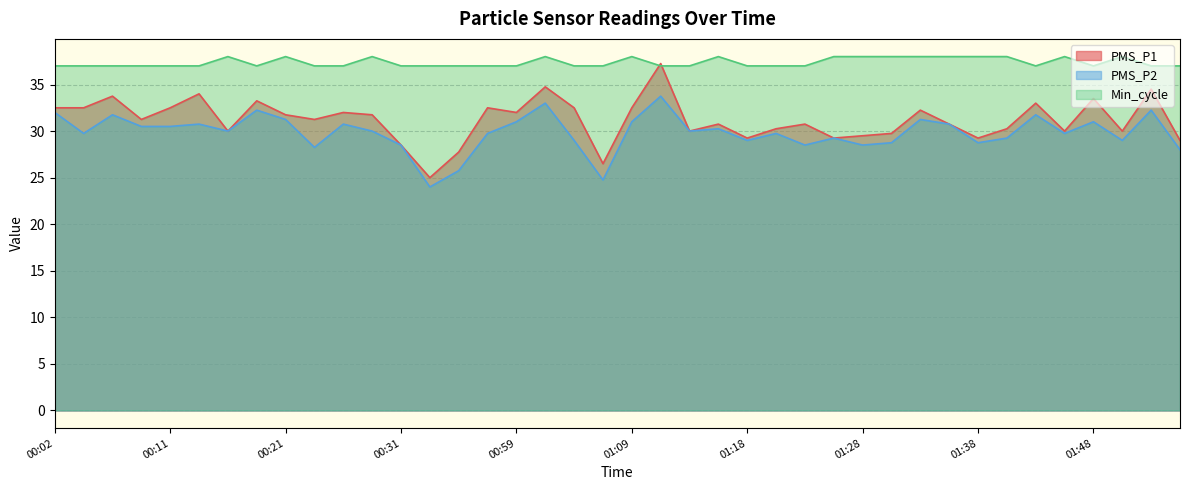

True or false: PMS_P1 and PMS_P2 intersect in this chart.

False